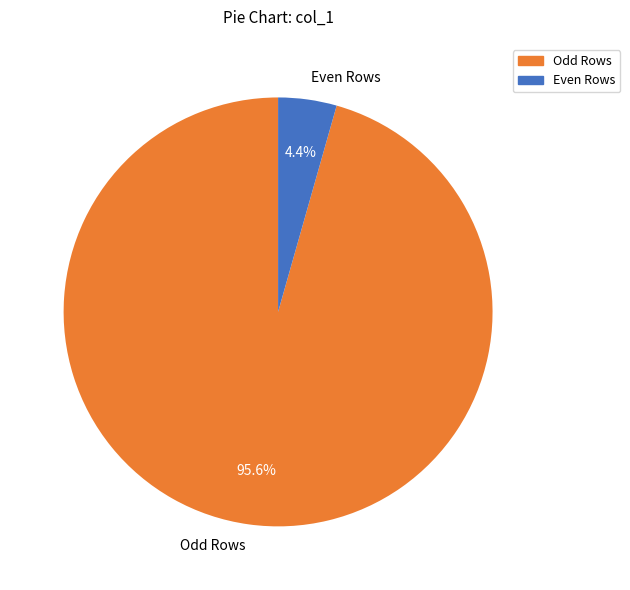

How many segments does this pie chart have?

2